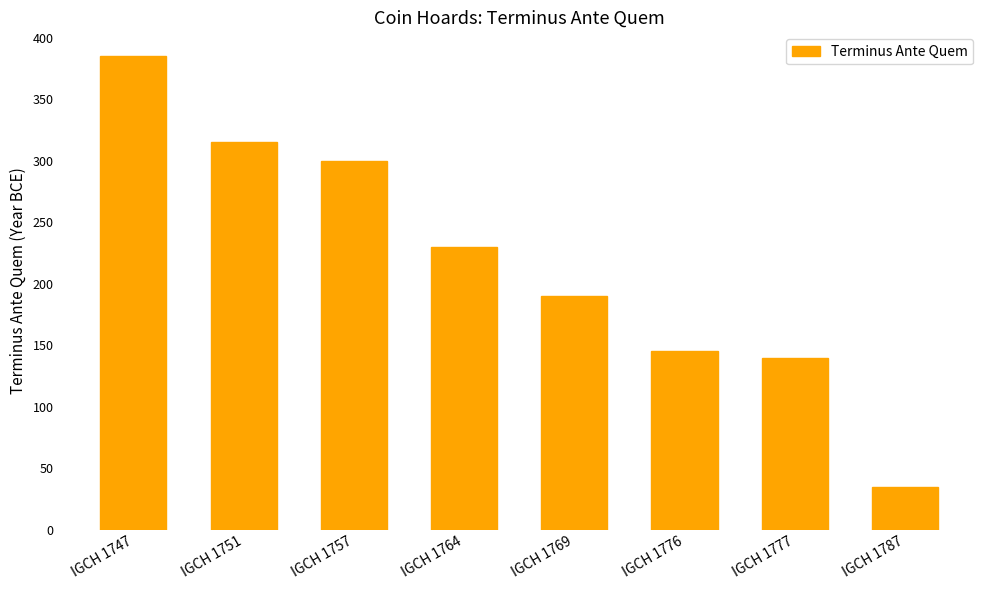

What is the change in value from IGCH 1747 to IGCH 1764?

-155